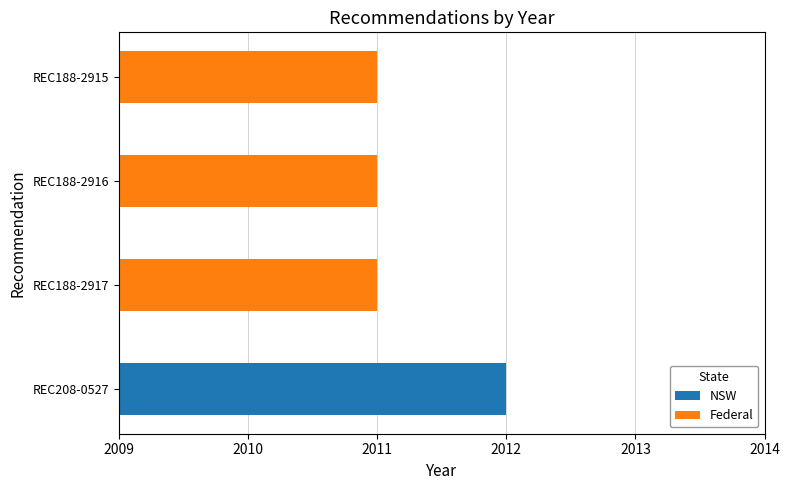

The value of Federal at REC188-2917 is 1132. True or false?

False